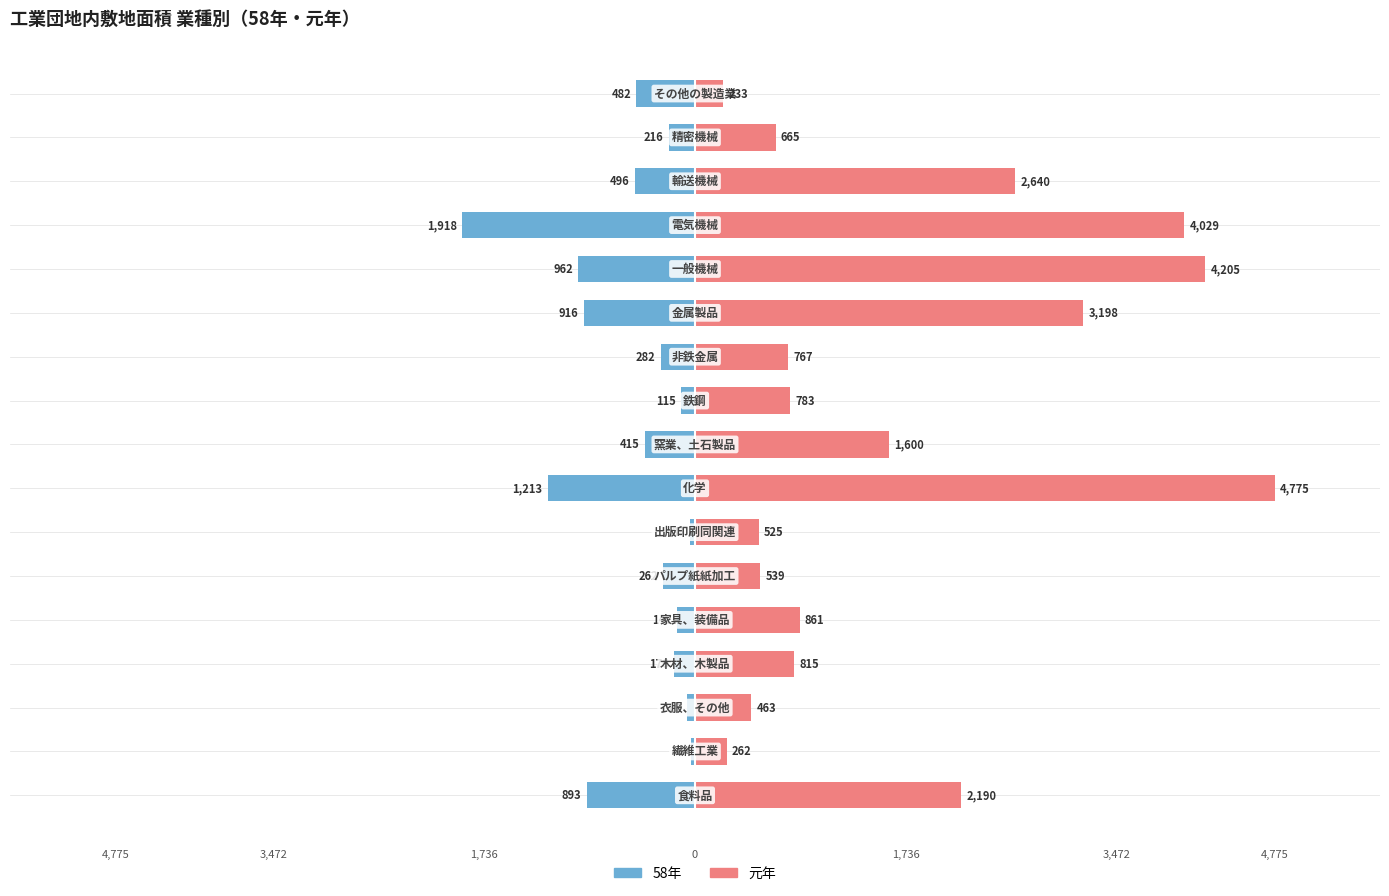

List the series in order of their overall mean, highest first.

元年, 58年